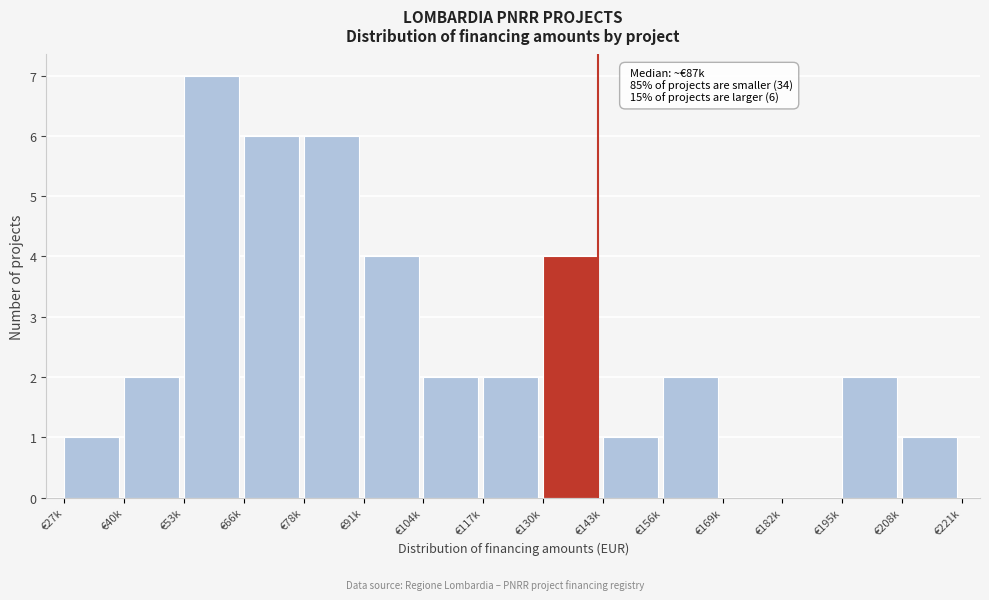

Reading right to left, transcribe all the data shown in this chart.

€208k=1	€195k=2	€182k=0	€169k=0	€156k=2	€143k=1	€130k=4	€117k=2	€104k=2	€91k=4	€78k=6	€66k=6	€53k=7	€40k=2	€27k=1